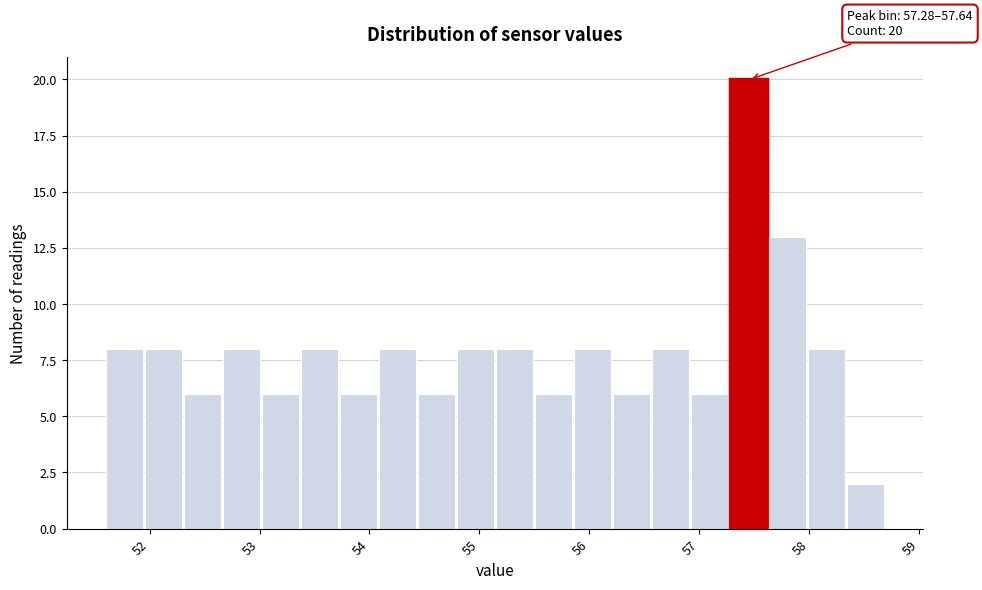

Around what value on the x-axis is the tallest bar? Give the approximate position of its centre, as read against the axis.

57.4